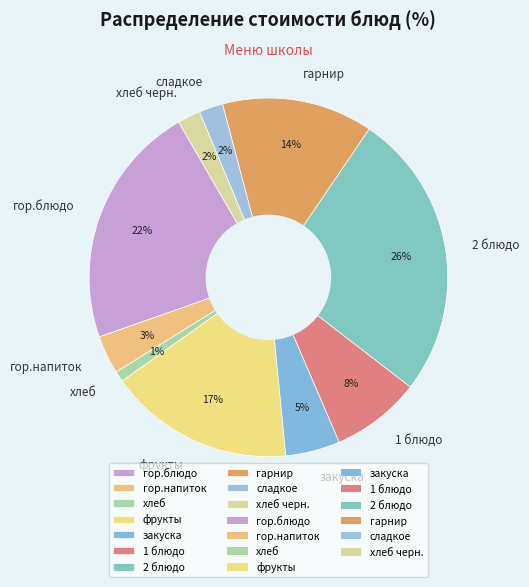

Count the number of slices in the pie.

10